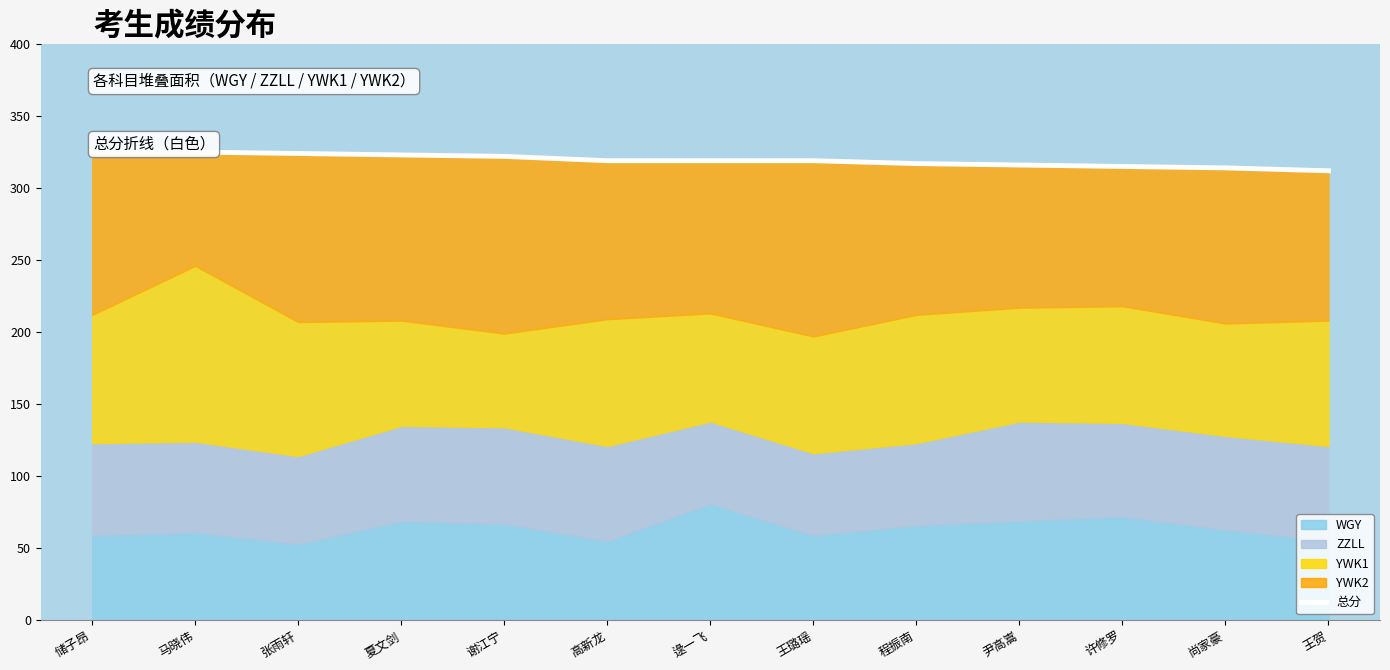

What is the label of the 9th point from the left?

程振南